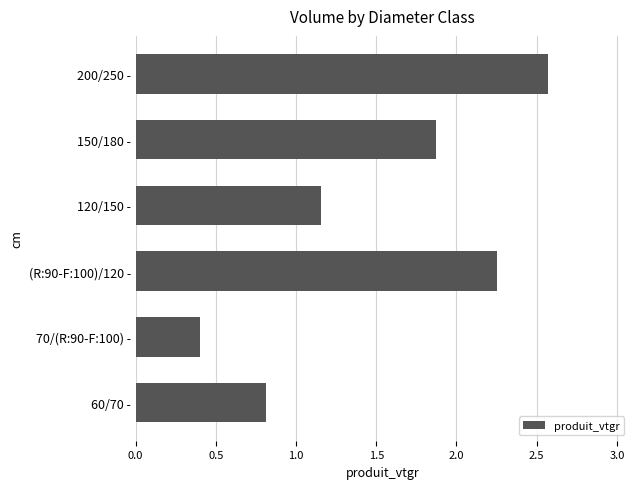

How many distinct data groups are displayed?

1